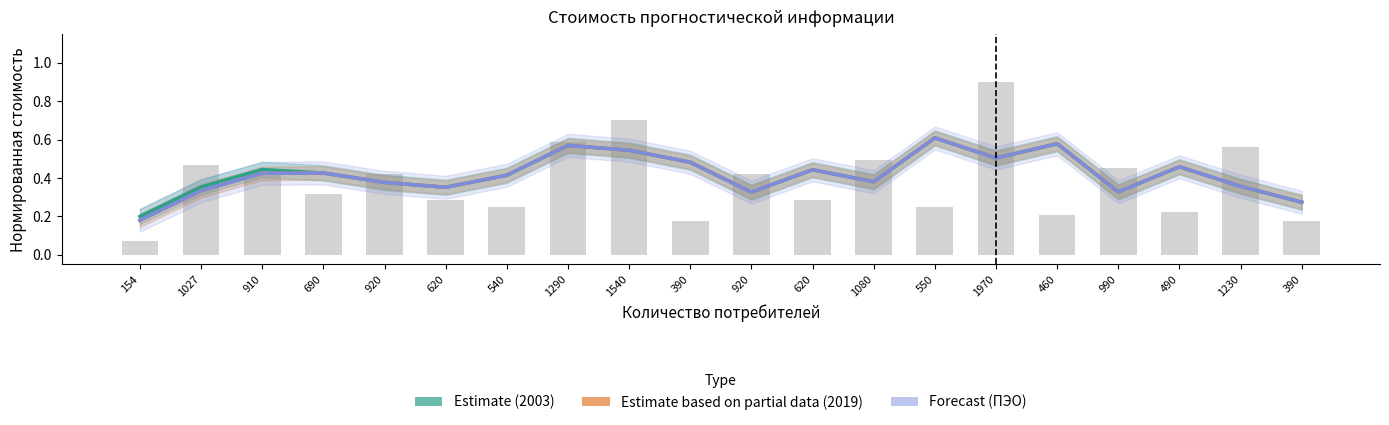

Where is Forecast (ПЭО) nearest to the value 0?

154